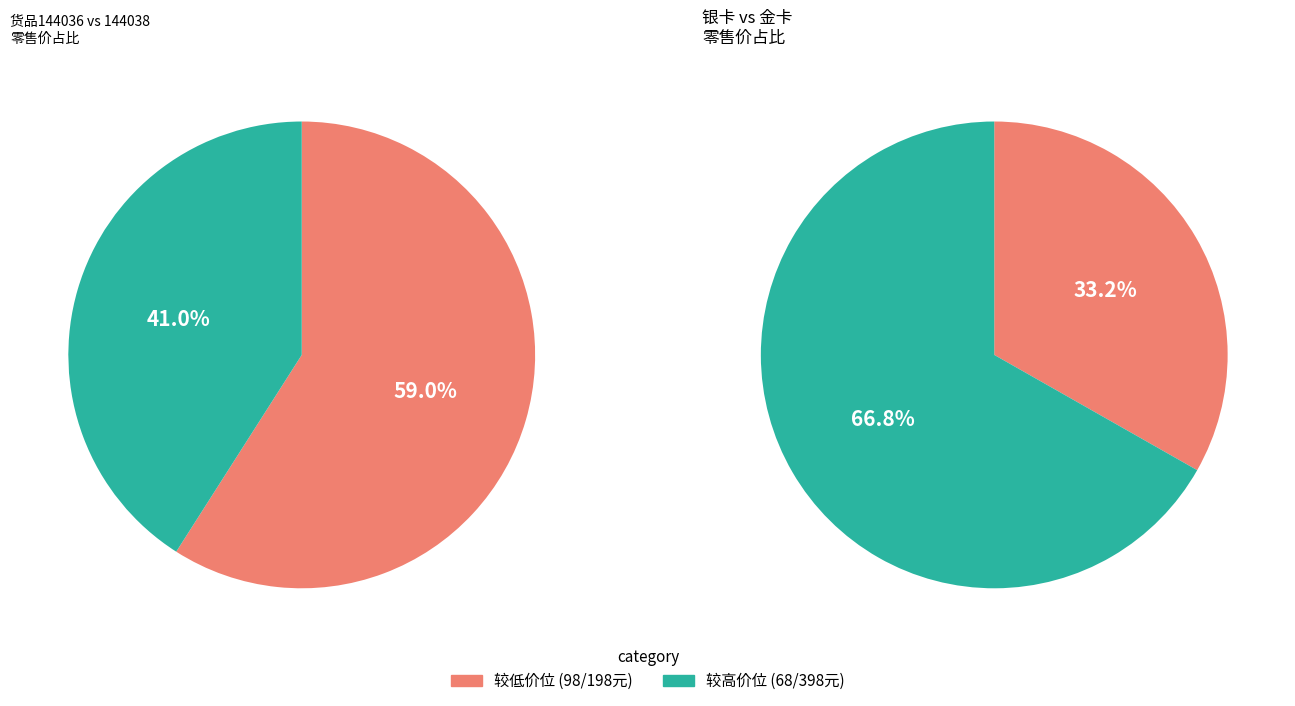

True or false: 金卡 accounts for 61% of the total.

False